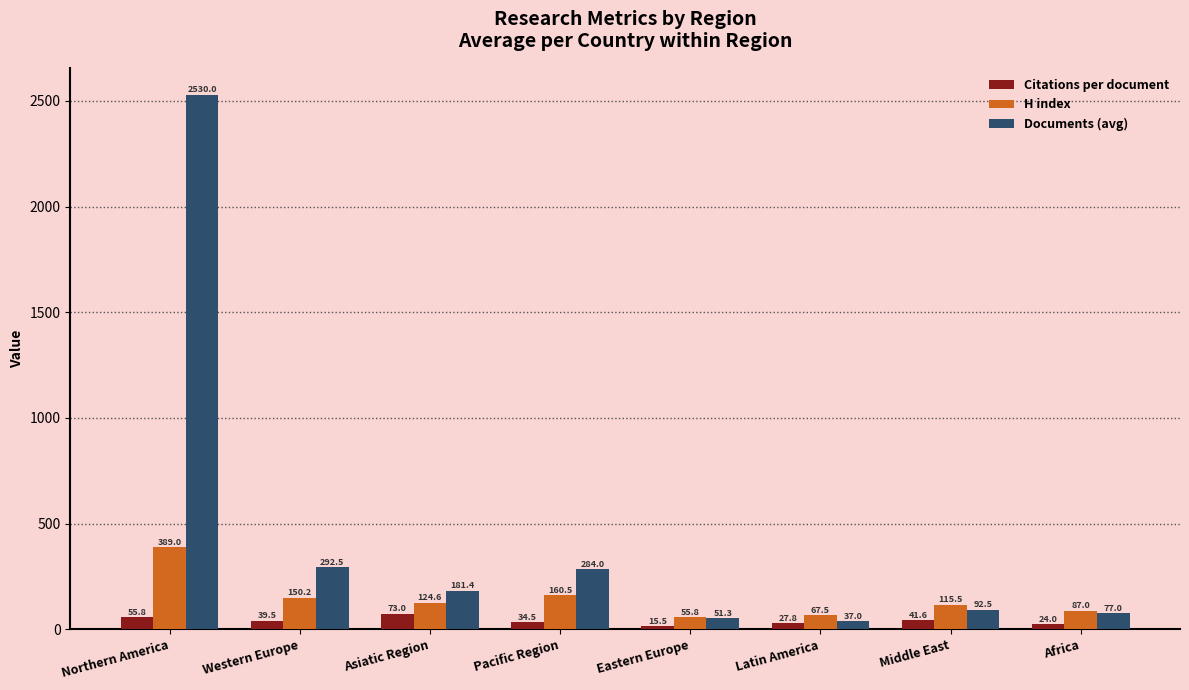

At which category is the sum across all series the highest?

Northern America